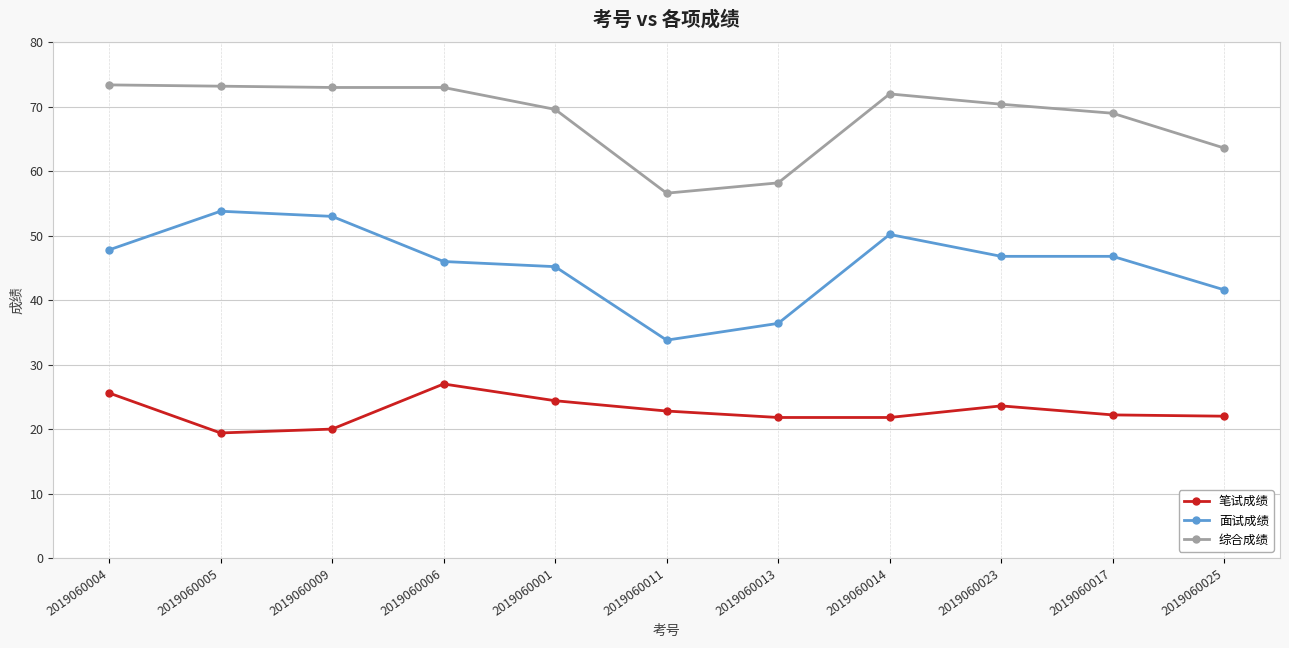

True or false: 综合成绩 and 面试成绩 intersect in this chart.

False